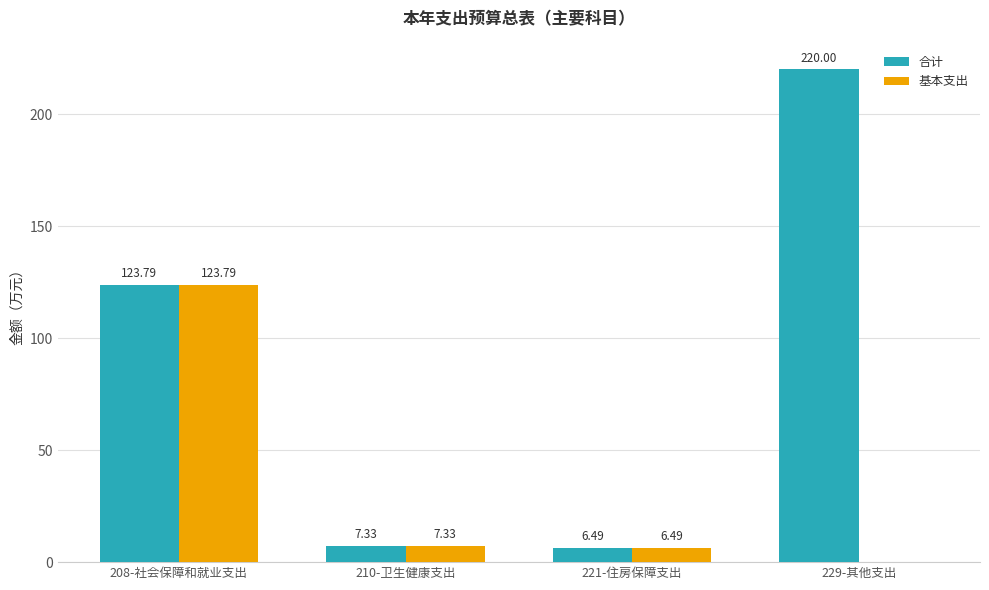

What is the sum of the 基本支出 values at 210-卫生健康支出 and 229-其他支出?

7.3